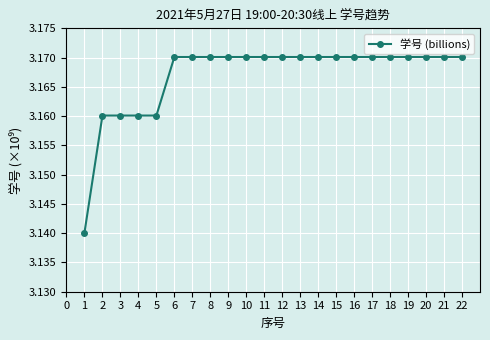

What is the sum of the values at 10 and 1?

6.3